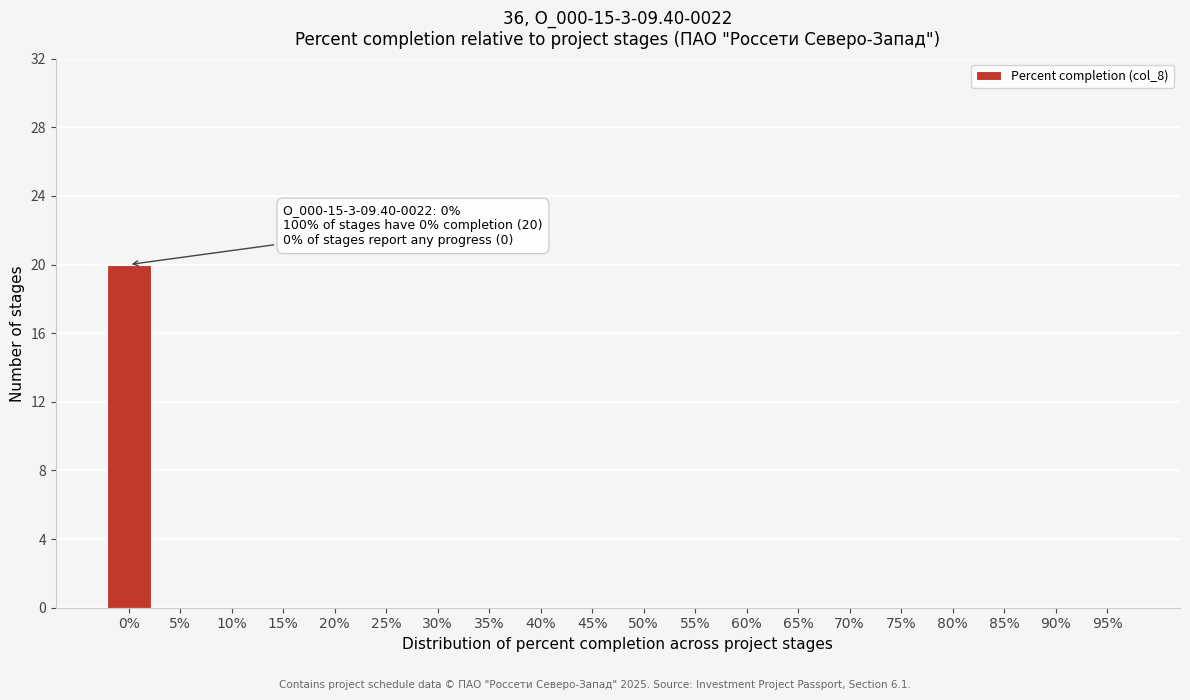

Reading left to right, transcribe all the data shown in this chart.

0%=20	5%=0	10%=0	15%=0	20%=0	25%=0	30%=0	35%=0	40%=0	45%=0	50%=0	55%=0	60%=0	65%=0	70%=0	75%=0	80%=0	85%=0	90%=0	95%=0